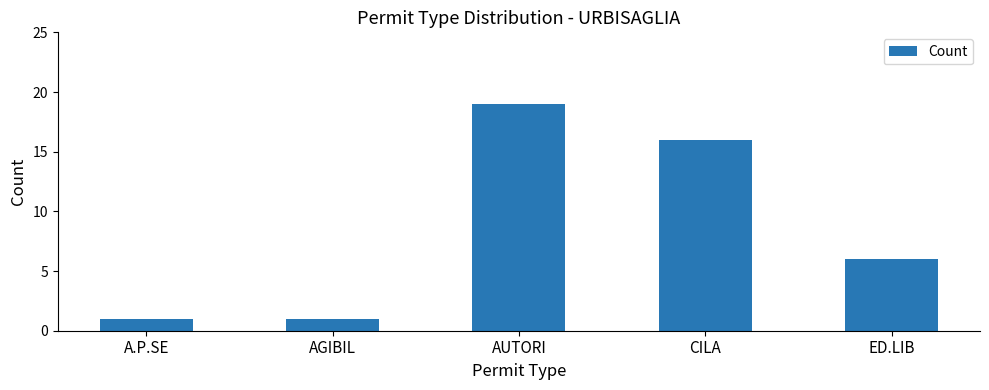

The value at AUTORI is 9. True or false?

False